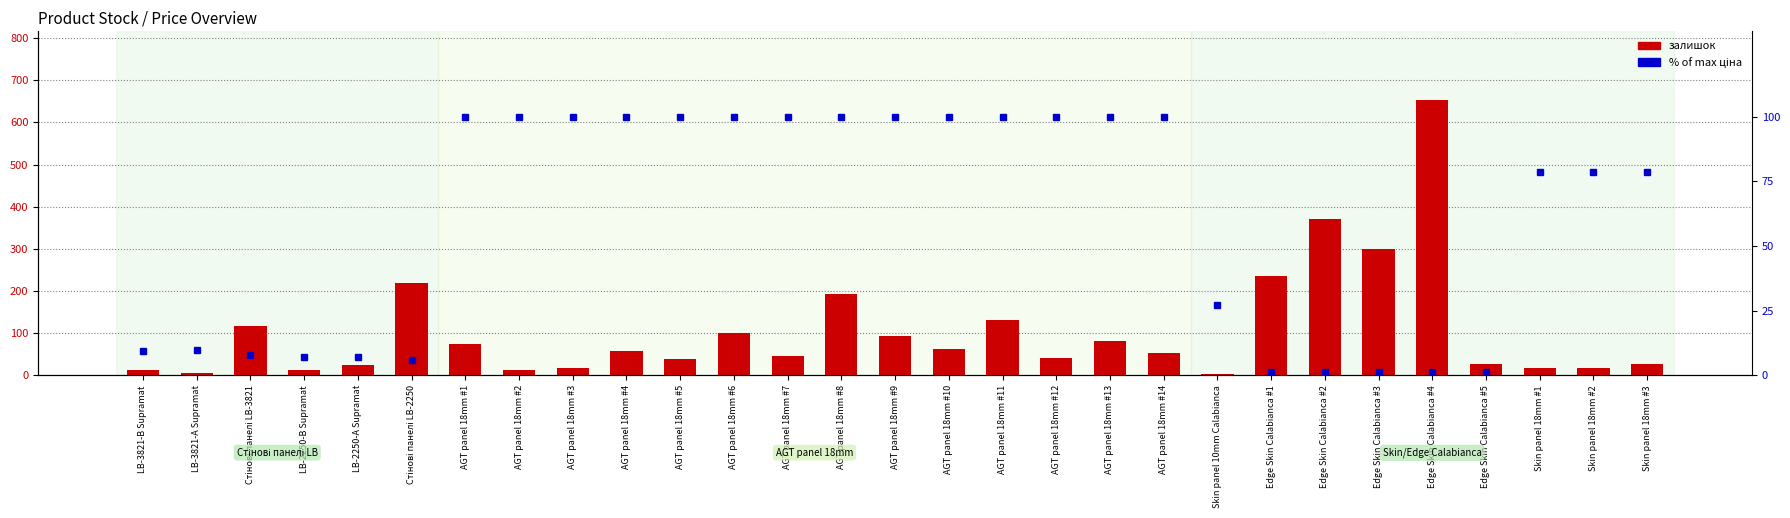

At which label does залишок first exceed 52?

Стінові панелі LB-3821